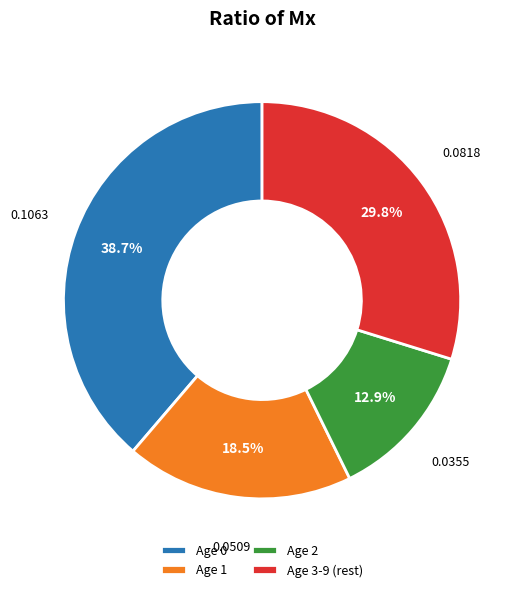

Does Age 0 account for over 50% of the chart?

No